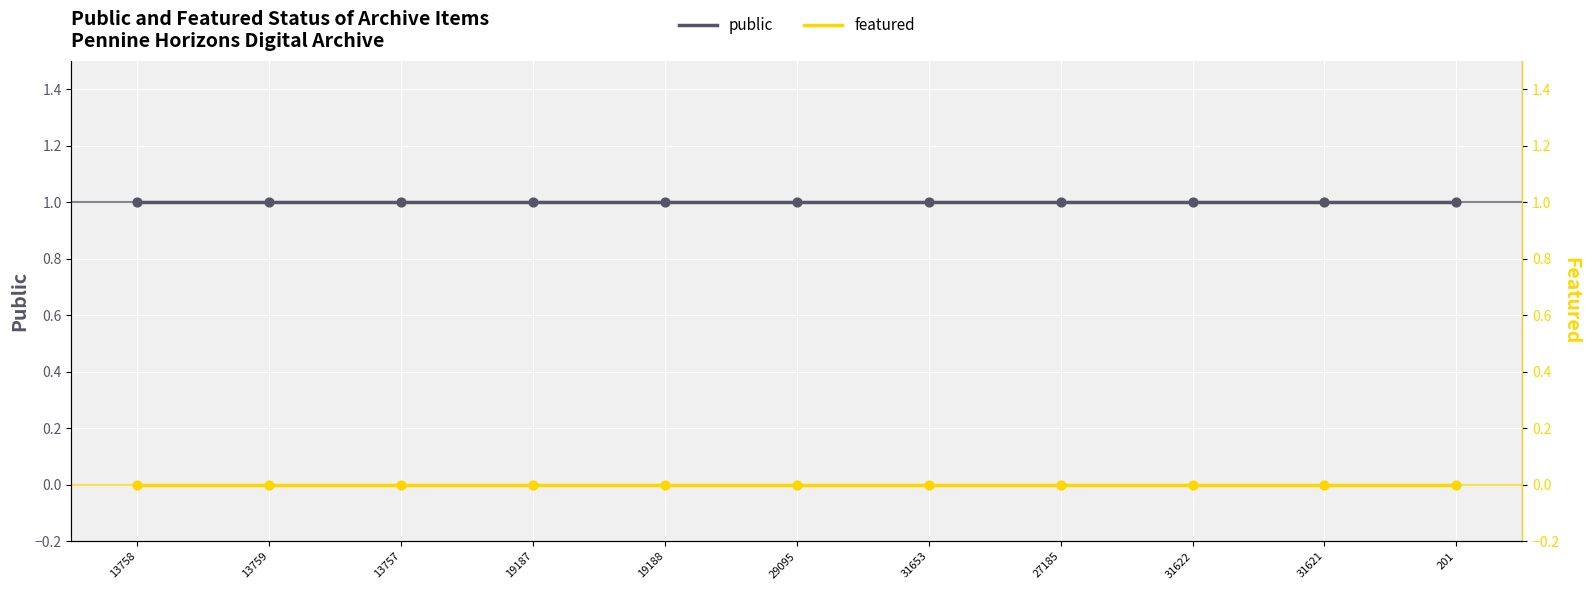

Which series has the widest spread of Y values?

public